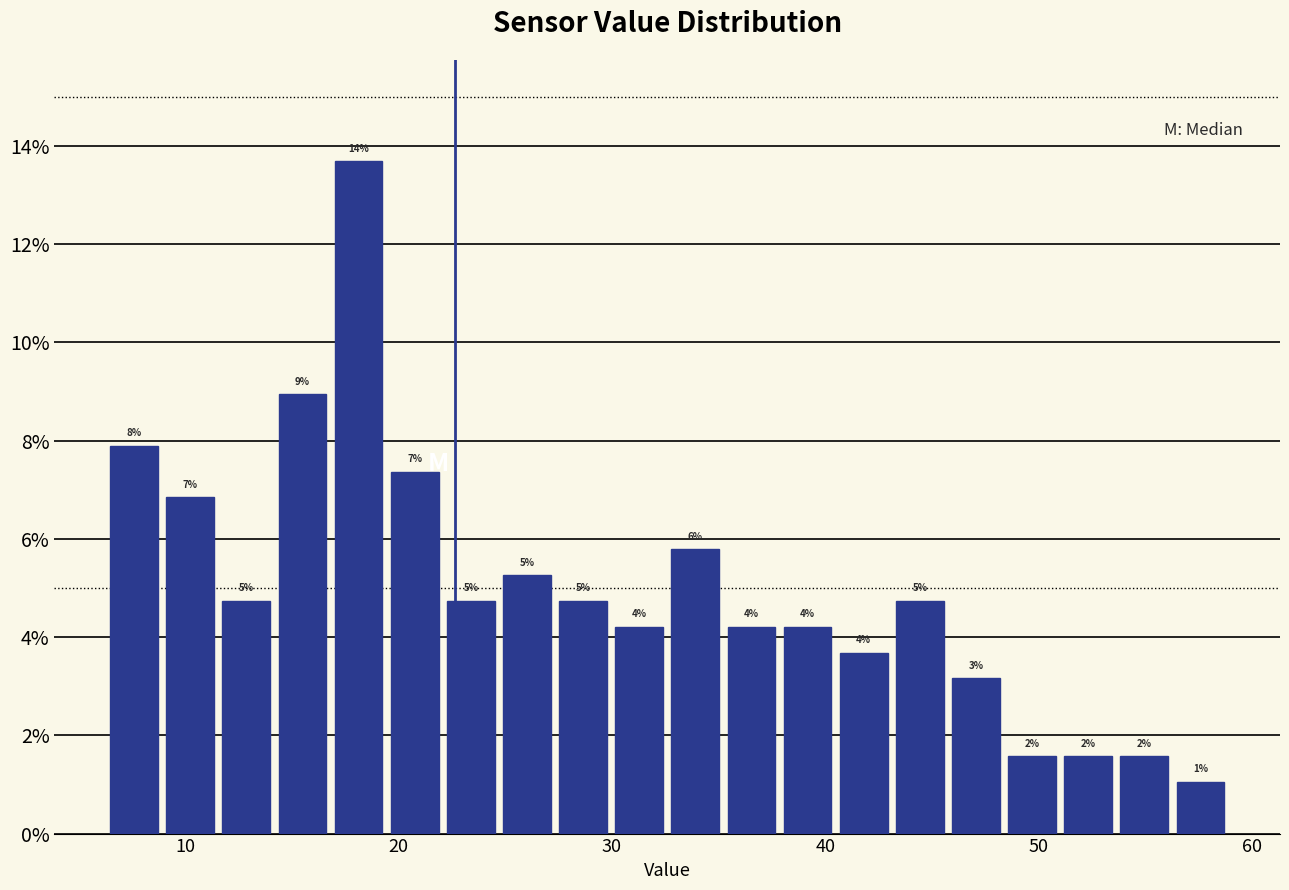

Read against the x-axis, roughly where is the centre of the tallest bar?

18